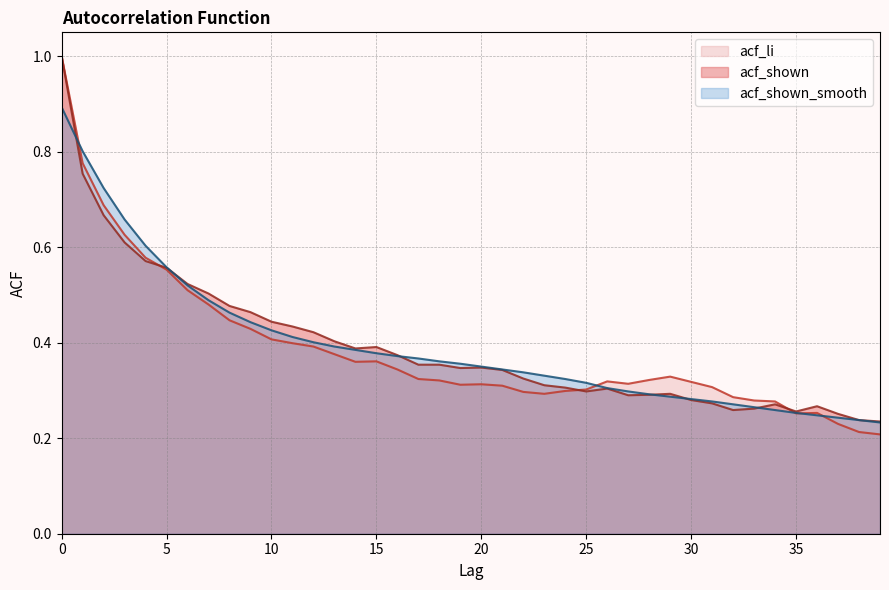

List the labels in order of acf_li value, smallest first.

39, 38, 37, 35, 36, 34, 33, 32, 23, 22, 24, 25, 31, 21, 19, 20, 27, 30, 26, 18, 28, 17, 29, 16, 14, 15, 13, 12, 11, 10, 9, 8, 7, 6, 5, 4, 3, 2, 1, 0